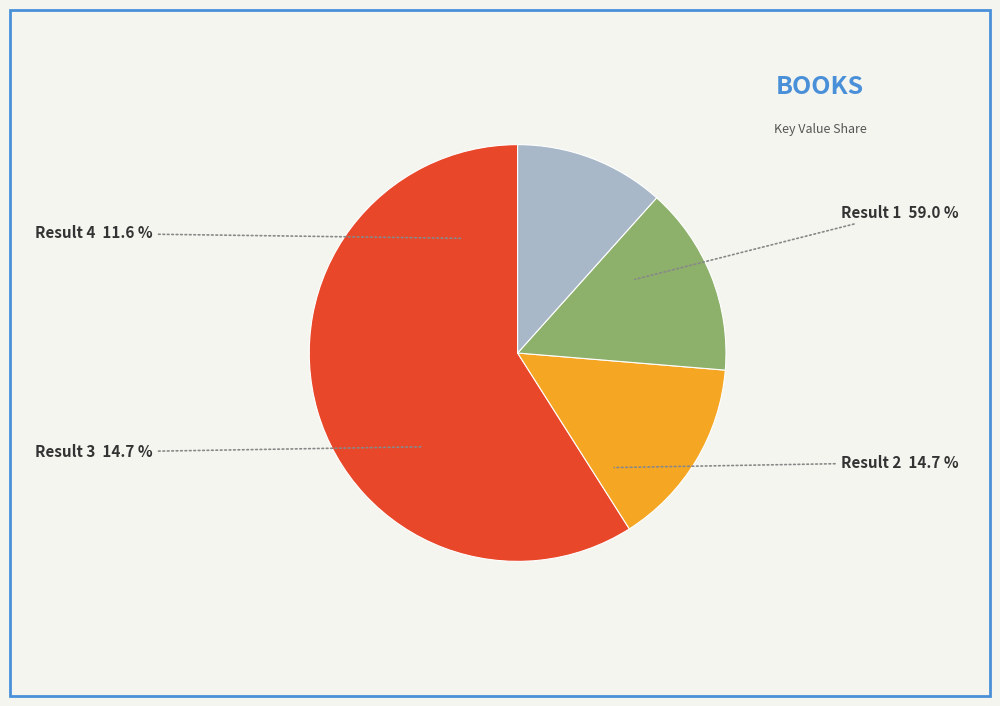

To the nearest percent, what is the difference between the largest and smallest slice percentages?

47%